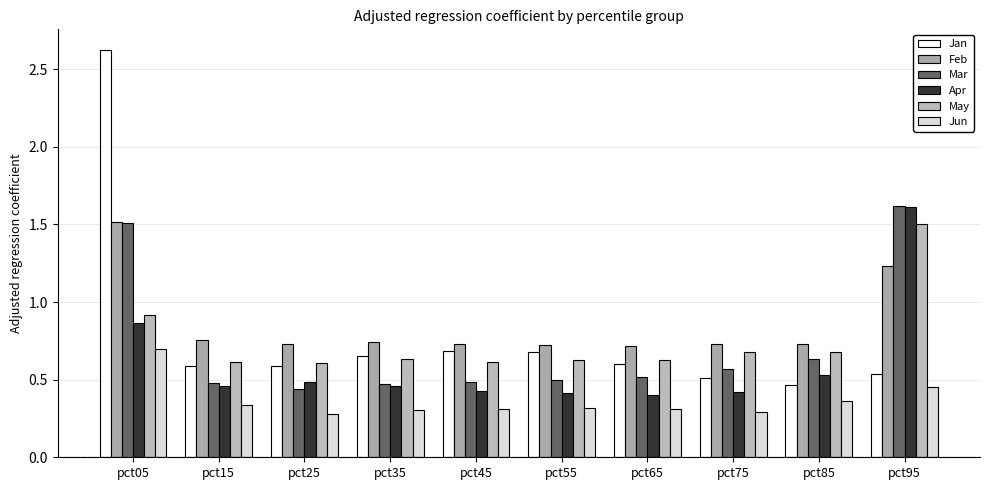

Reading right to left, list all the values displayed in this chart.

Jan: pct95=0.5	pct85=0.5	pct75=0.5	pct65=0.6	pct55=0.7	pct45=0.7	pct35=0.6	pct25=0.6	pct15=0.6	pct05=2.6
Feb: pct95=1.2	pct85=0.7	pct75=0.7	pct65=0.7	pct55=0.7	pct45=0.7	pct35=0.7	pct25=0.7	pct15=0.8	pct05=1.5
Mar: pct95=1.6	pct85=0.6	pct75=0.6	pct65=0.5	pct55=0.5	pct45=0.5	pct35=0.5	pct25=0.4	pct15=0.5	pct05=1.5
Apr: pct95=1.6	pct85=0.5	pct75=0.4	pct65=0.4	pct55=0.4	pct45=0.4	pct35=0.5	pct25=0.5	pct15=0.5	pct05=0.9
May: pct95=1.5	pct85=0.7	pct75=0.7	pct65=0.6	pct55=0.6	pct45=0.6	pct35=0.6	pct25=0.6	pct15=0.6	pct05=0.9
Jun: pct95=0.5	pct85=0.4	pct75=0.3	pct65=0.3	pct55=0.3	pct45=0.3	pct35=0.3	pct25=0.3	pct15=0.3	pct05=0.7